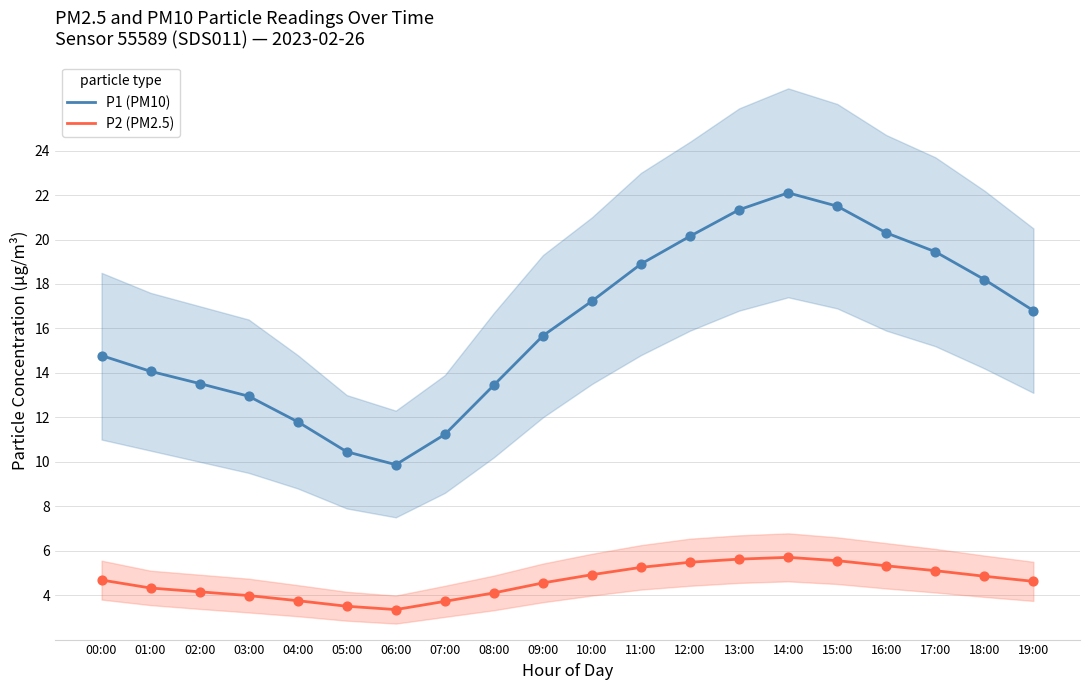

What are all the series names shown in the legend?

P1 (PM10), P2 (PM2.5)